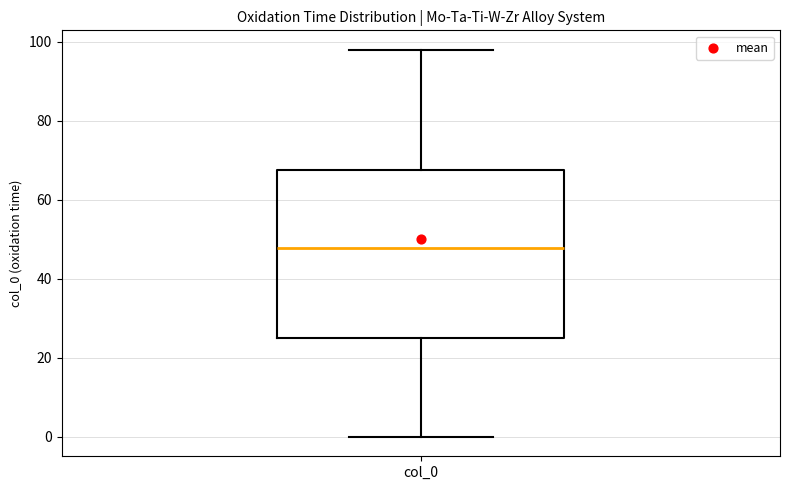

Read this box plot against the y-axis: the position of the median line, the range covered by the box, and the ends of both whiskers. The values are not printed on the chart, so give them approximately, as read against the axis.

median 48, box 26 to 68, whiskers 0 to 98